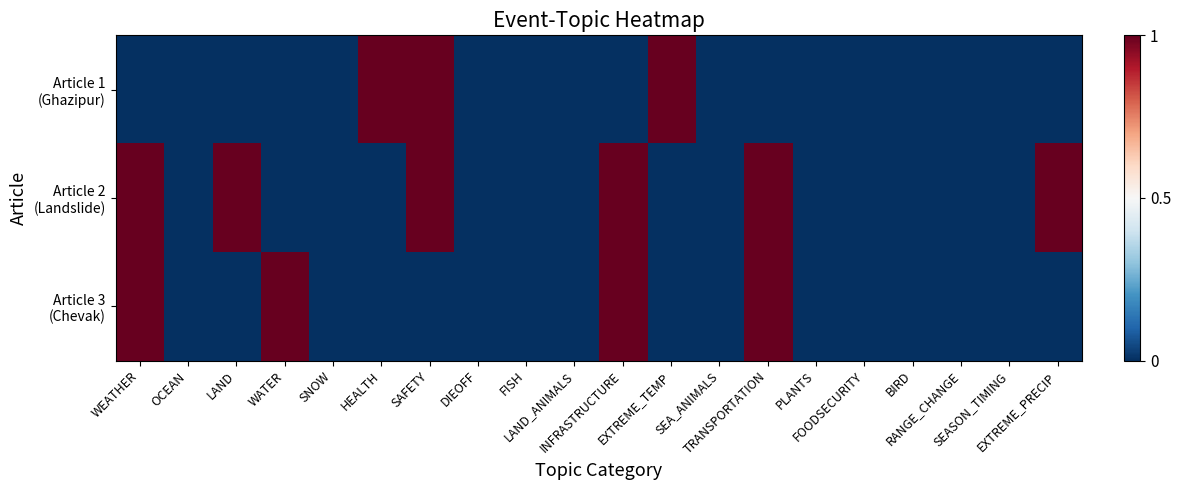

What is the greatest value displayed?

1